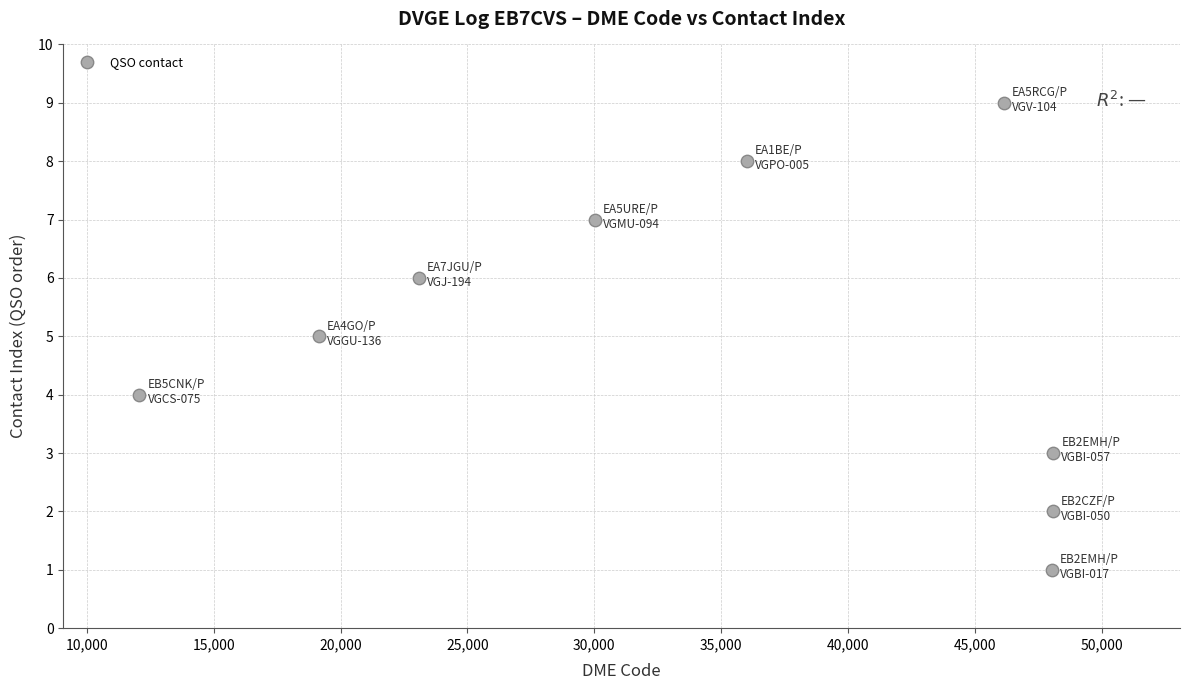

What is the average Y value?

5